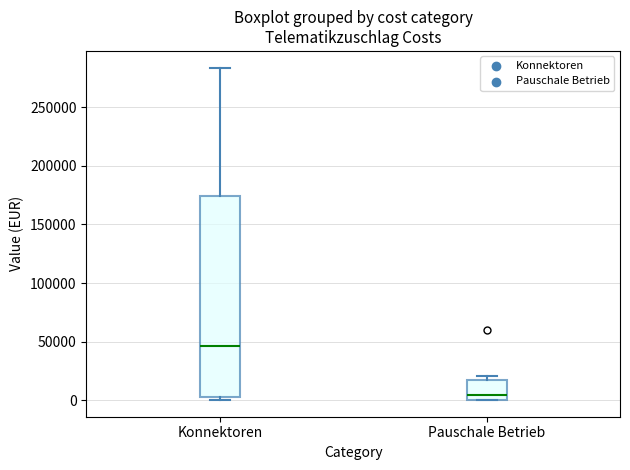

Reading left to right, transcribe this box plot: for each box, give where its median line is, the range the box spans, and where its two whiskers end, as read against the y-axis. The values are not printed on the chart, so give them approximately, as read against the axis.

Konnektoren: median 45000, box 5000 to 175000, whiskers 0 to 285000
Pauschale Betrieb: median 5000, box 0 to 15000, whiskers 0 to 20000